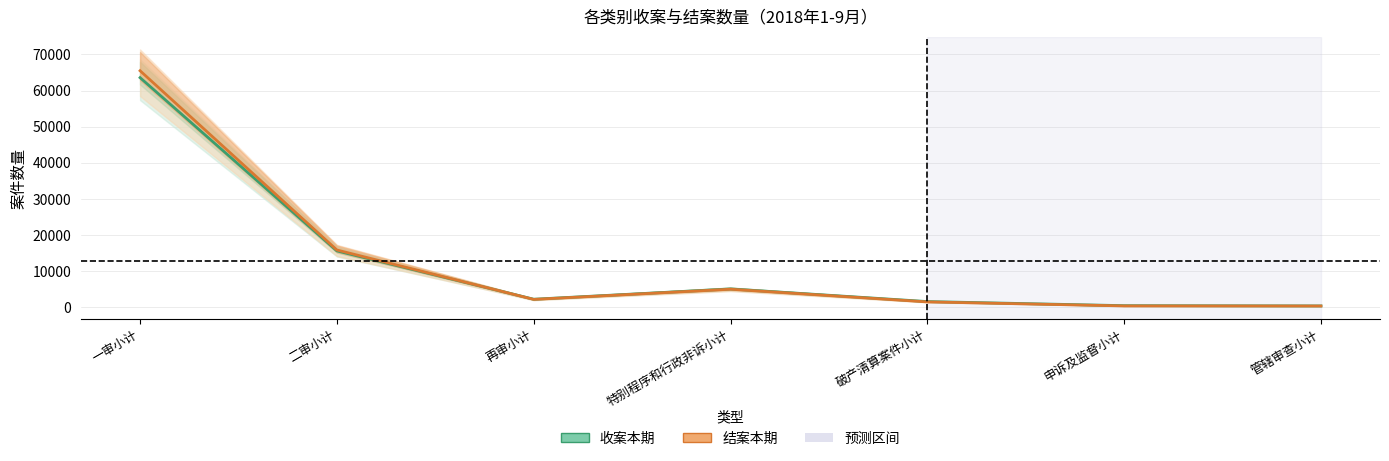

How many interior local peaks does the 收案本期 series have?

1